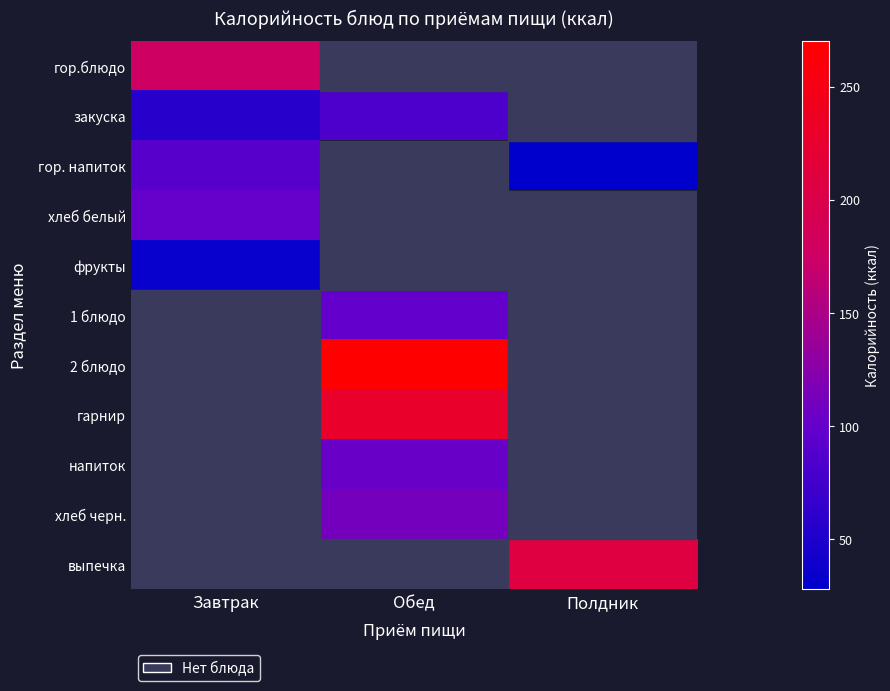

How many series are shown in this chart?

11